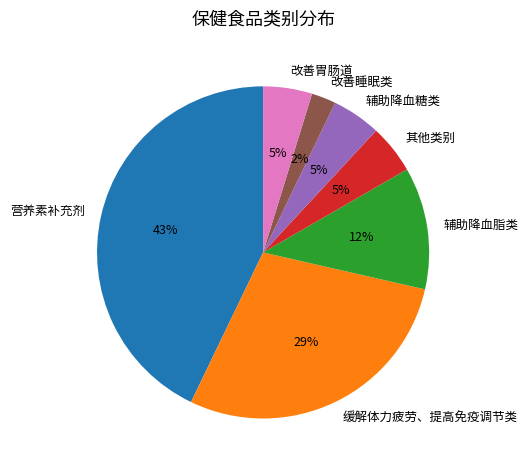

To the nearest percent, what is the average slice percentage?

14%